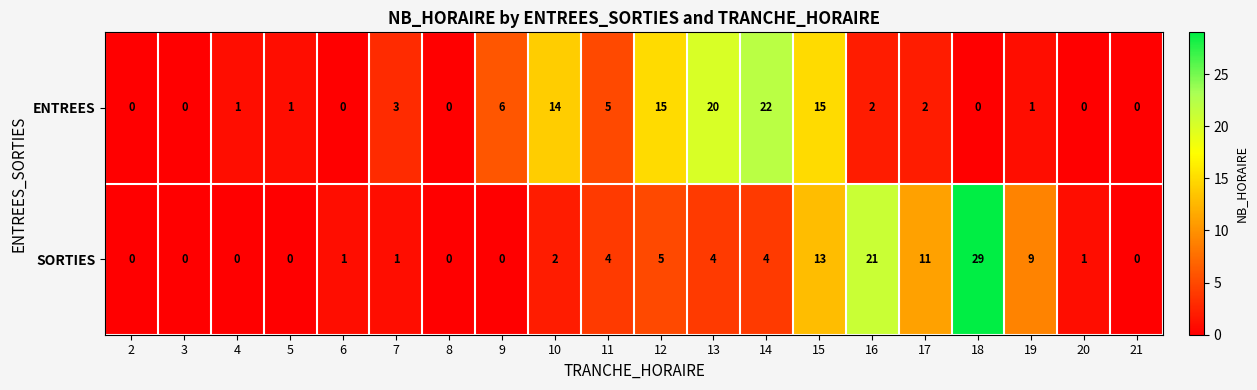

What is the average value of the ENTREES series?

5